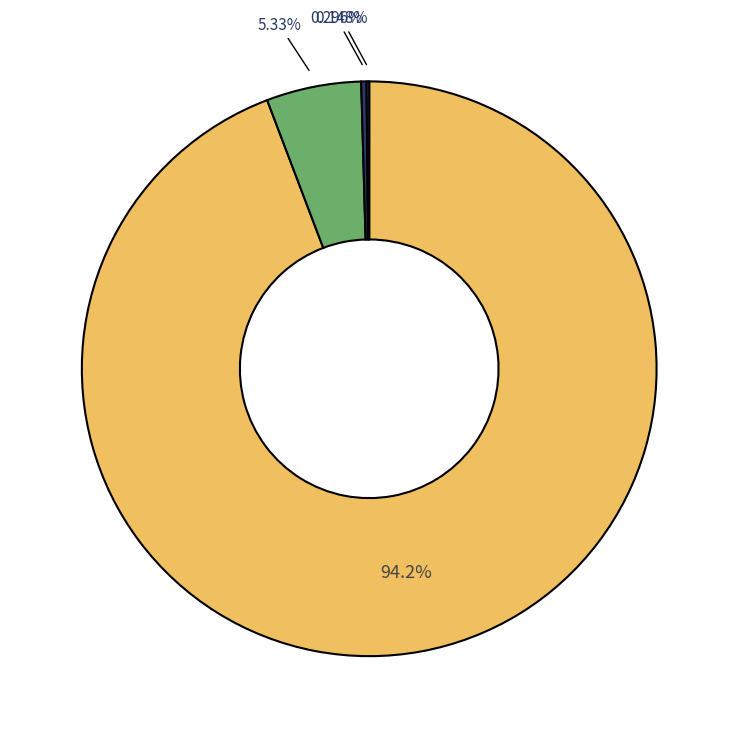

Is there any slice that represents more than half of the pie?

Yes